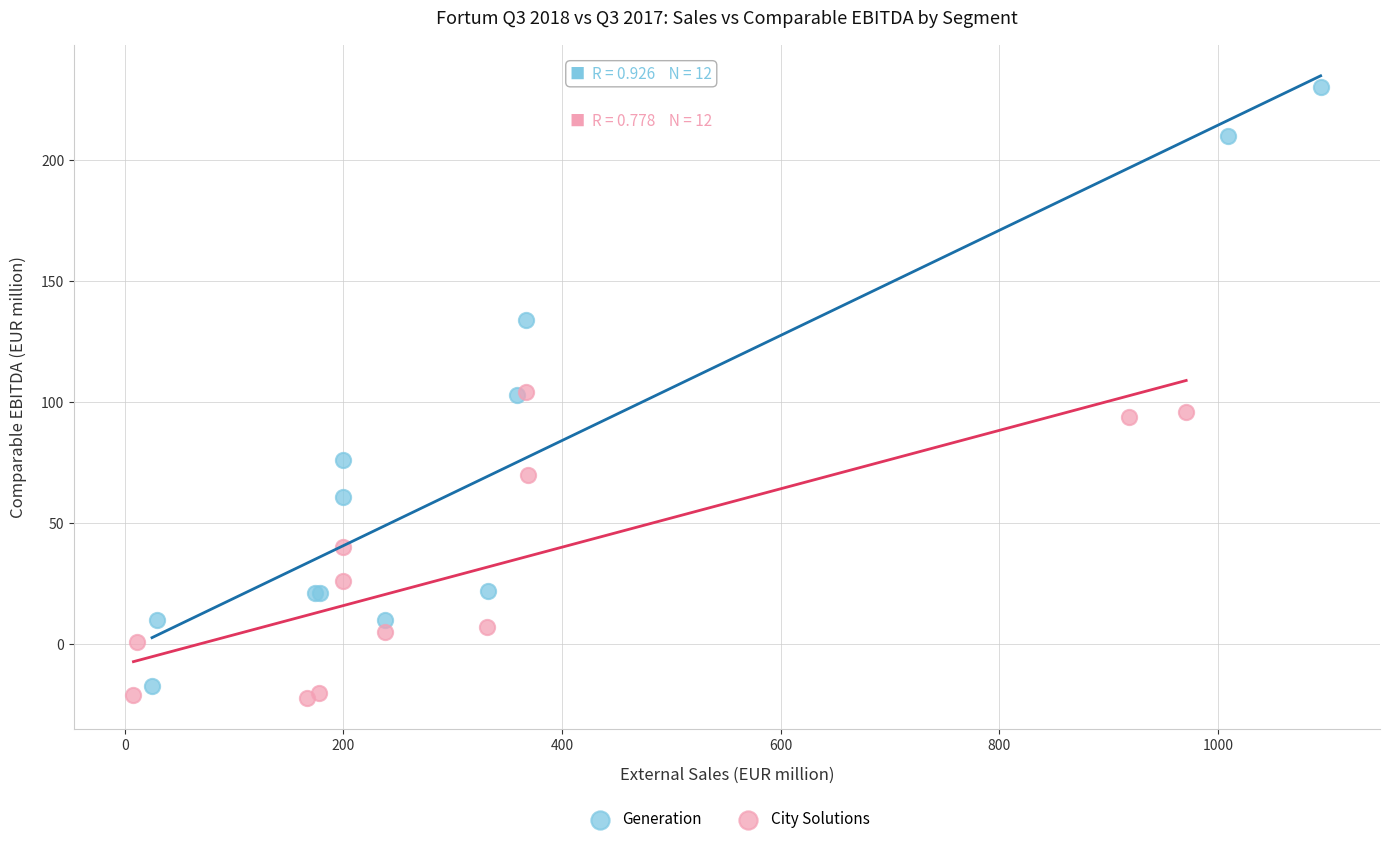

Which series contains the highest Y value?

Generation